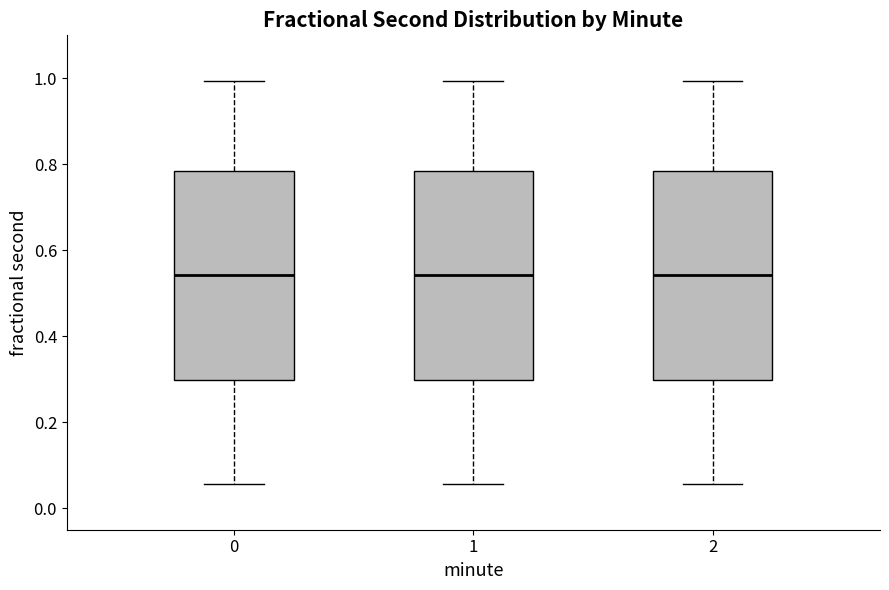

Reading left to right, read every box against the y-axis: the position of its median line, the range the box covers, and the ends of its whiskers. The values are not printed on the chart, so give them approximately, as read against the axis.

0: median 0.54, box 0.30 to 0.78, whiskers 0.06 to 1.00
1: median 0.54, box 0.30 to 0.78, whiskers 0.06 to 1.00
2: median 0.54, box 0.30 to 0.78, whiskers 0.06 to 1.00